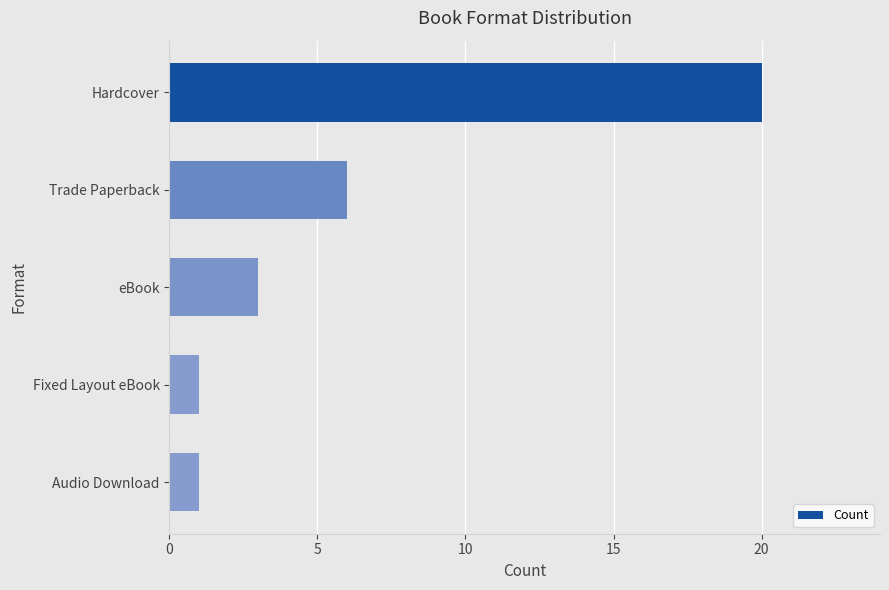

How many bars are there in total?

5